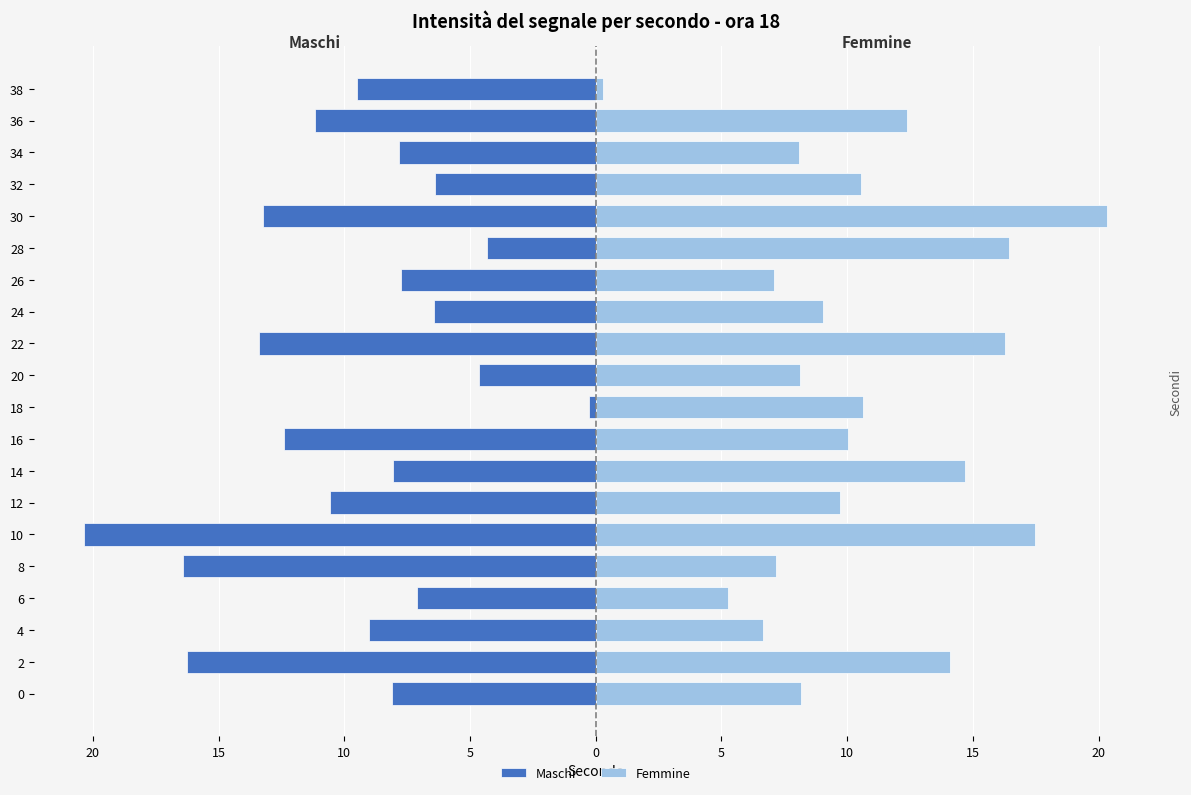

How many values in the Femmine series are below 10?

10